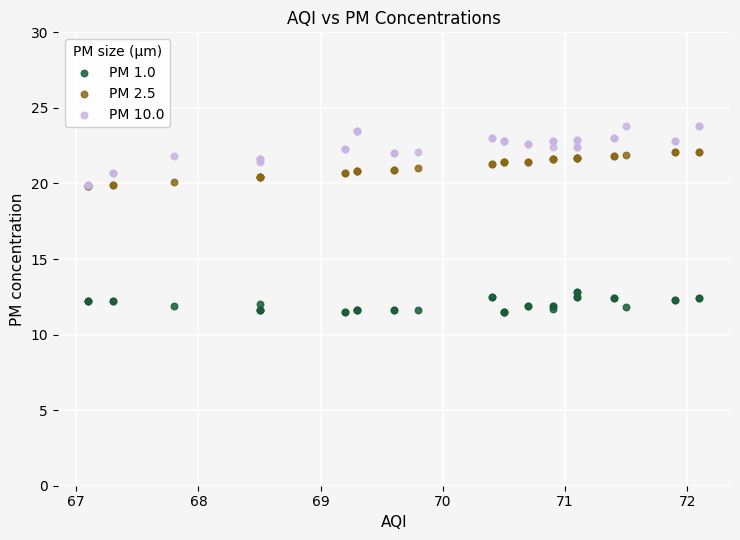

What are all the series names shown in the legend?

PM 1.0, PM 2.5, PM 10.0